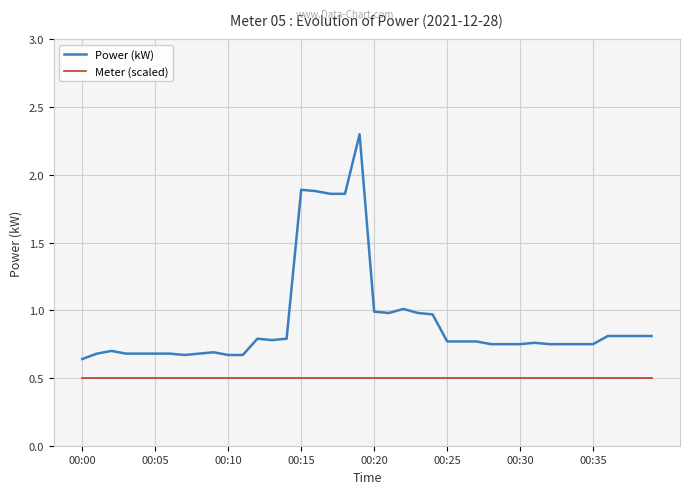

Which series has the largest total across all categories?

Power (kW)